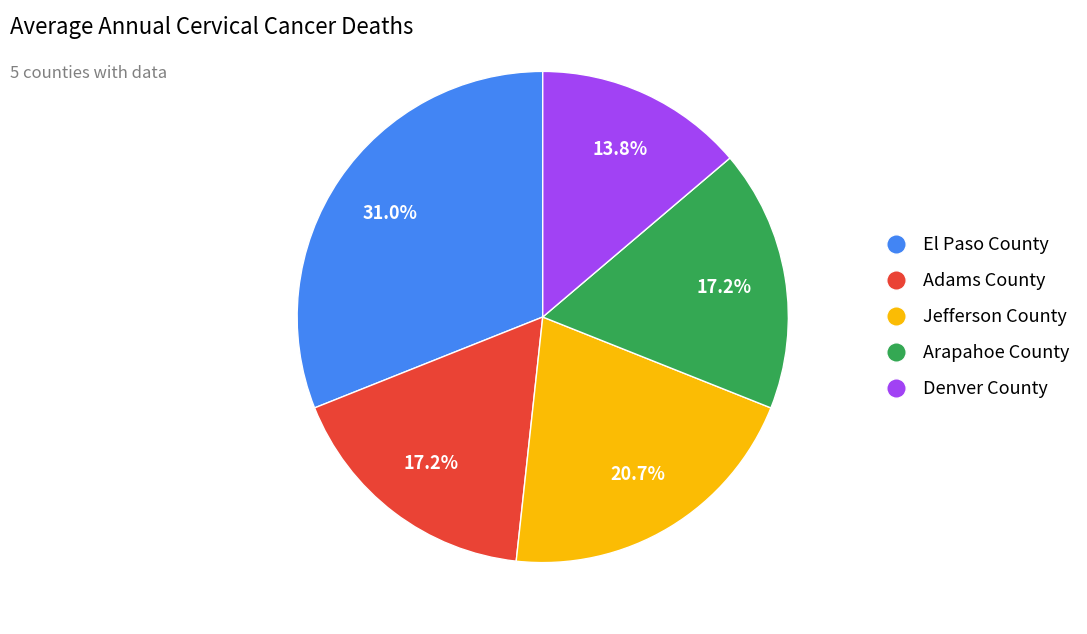

Is there any slice that represents more than half of the pie?

No